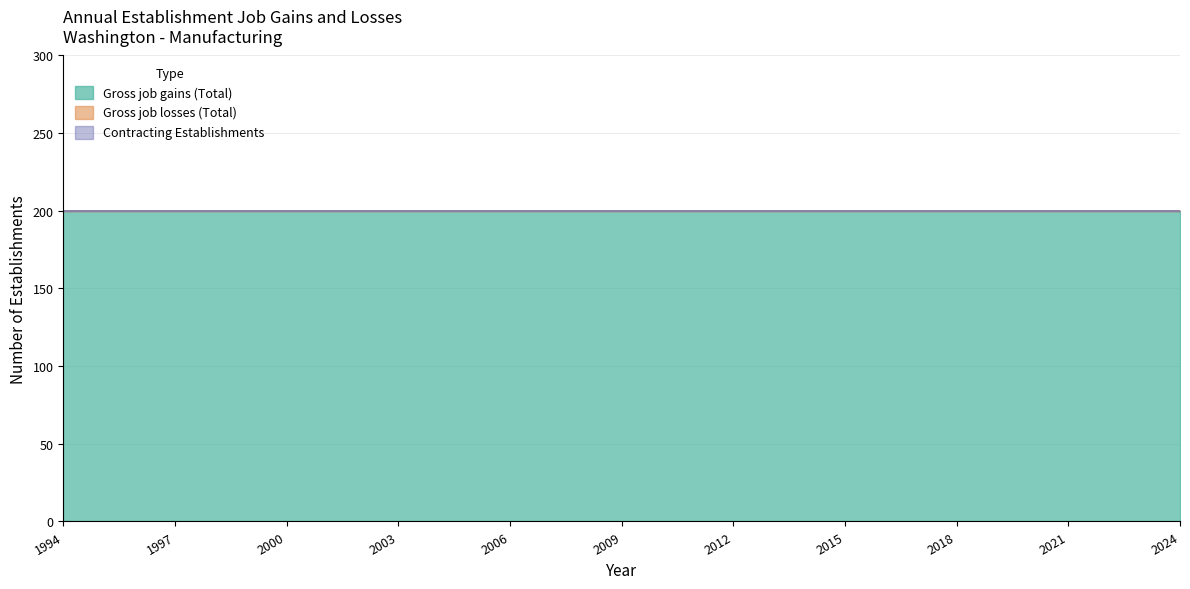

How many lines are shown in the chart?

3